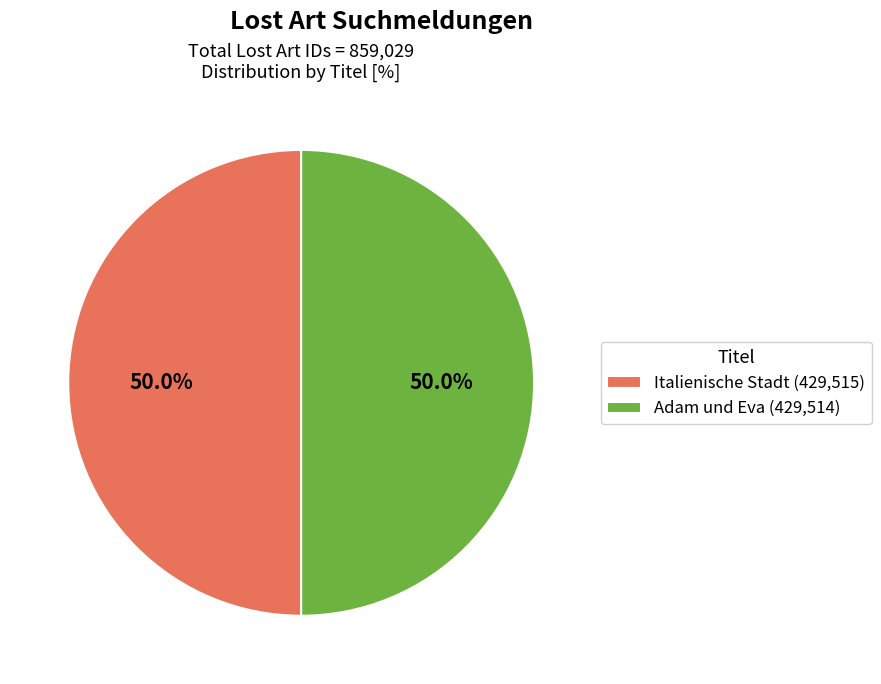

True or false: Adam und Eva accounts for 50% of the total.

True